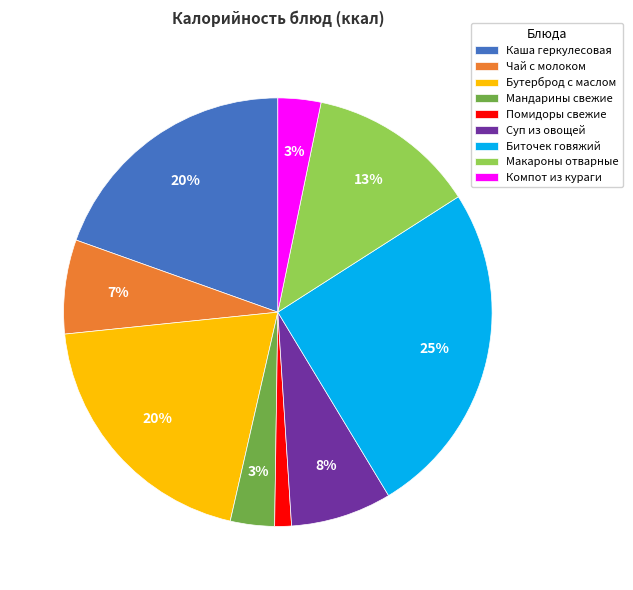

Which has a higher value, Бутерброд с маслом or Компот из кураги?

Бутерброд с маслом